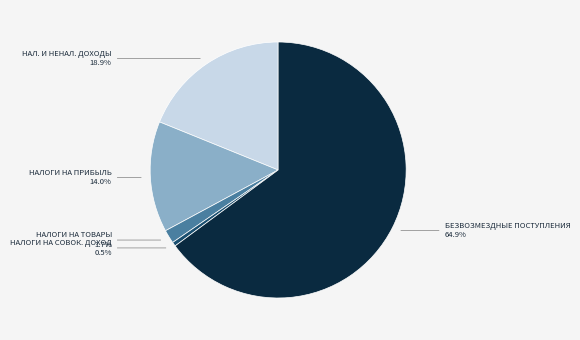

Does any single category account for the majority?

Yes